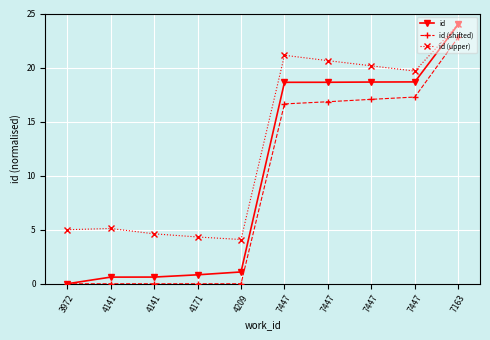

Count the number of categories in the chart.

10